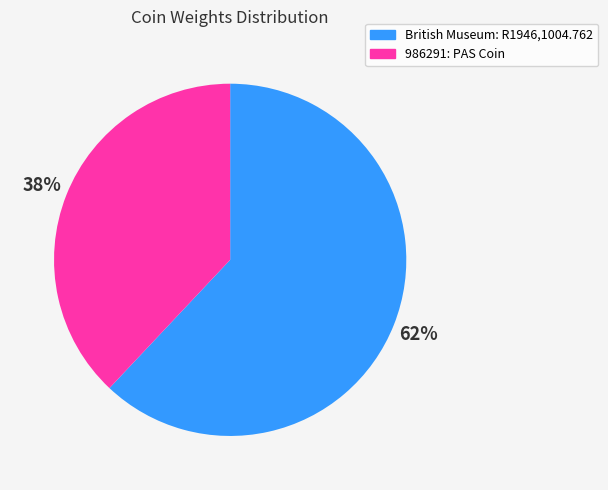

Do 986291: PAS Coin and British Museum: R1946,1004.762 together represent more than half of the pie?

Yes